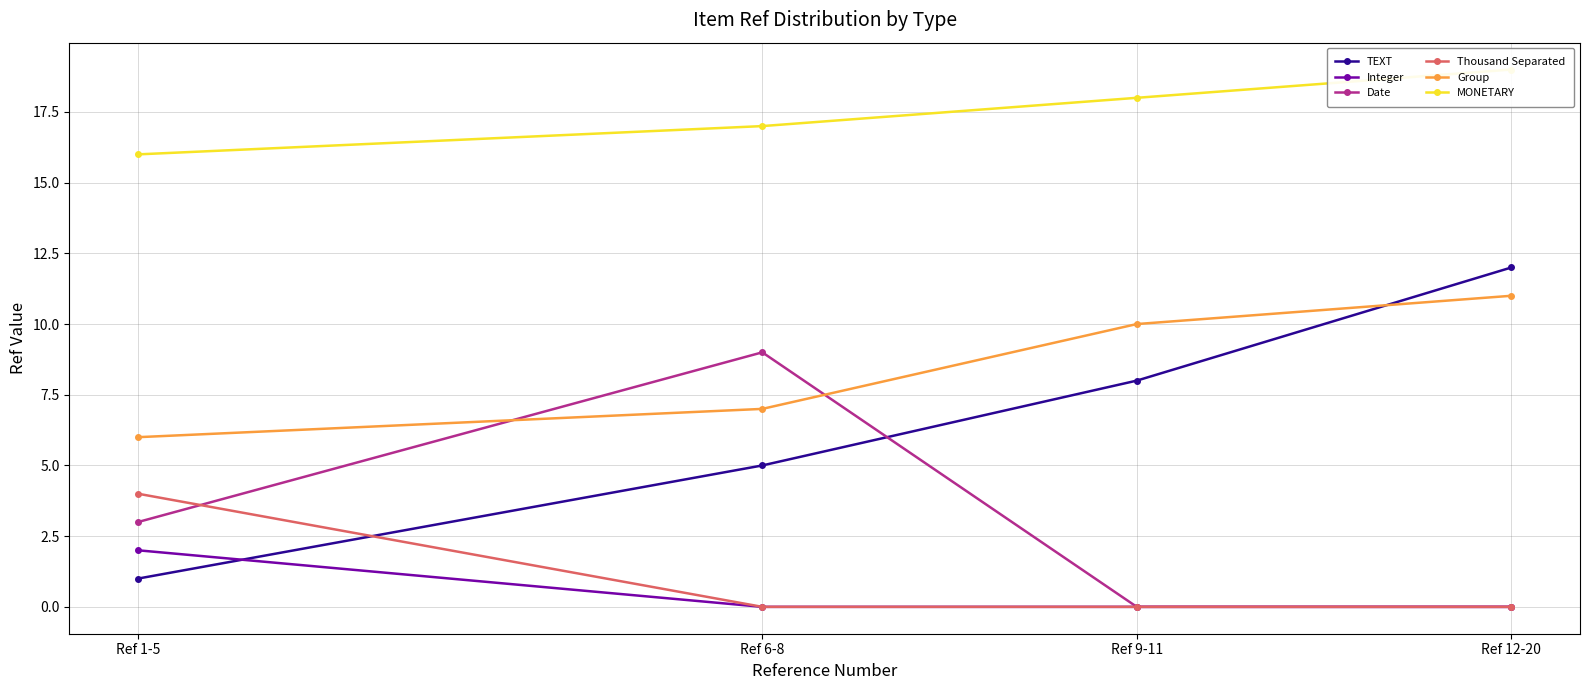

What are all the series names shown in the legend?

TEXT, Integer, Date, Thousand Separated, Group, MONETARY